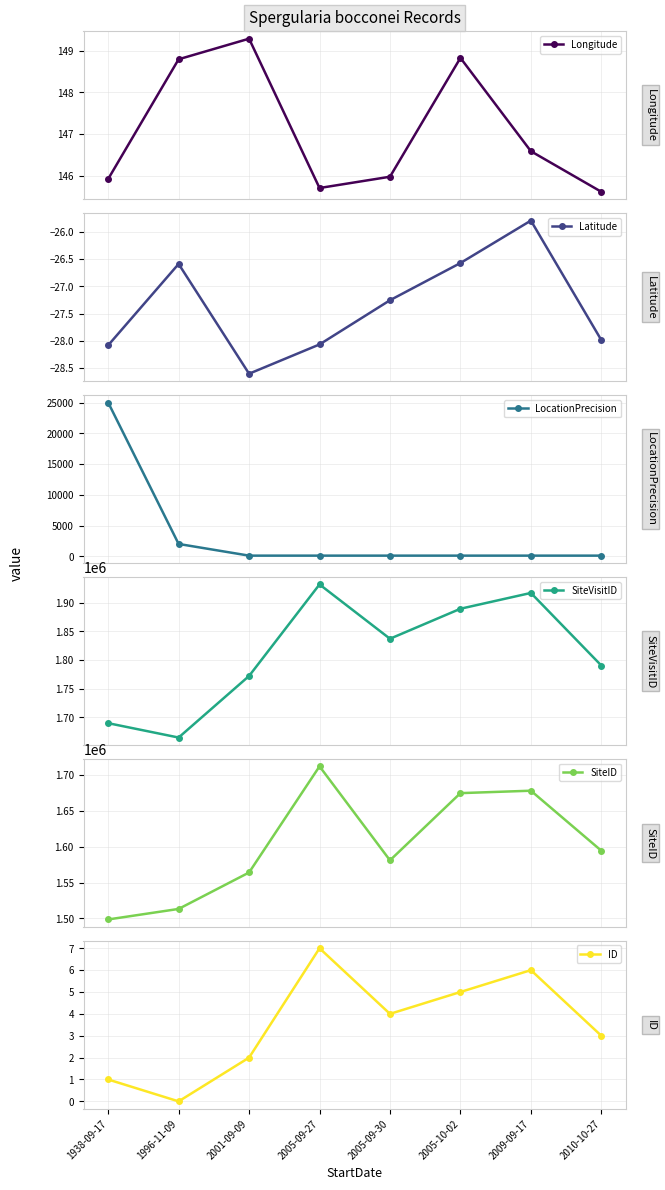

What is the sum of all LocationPrecision values?

27600